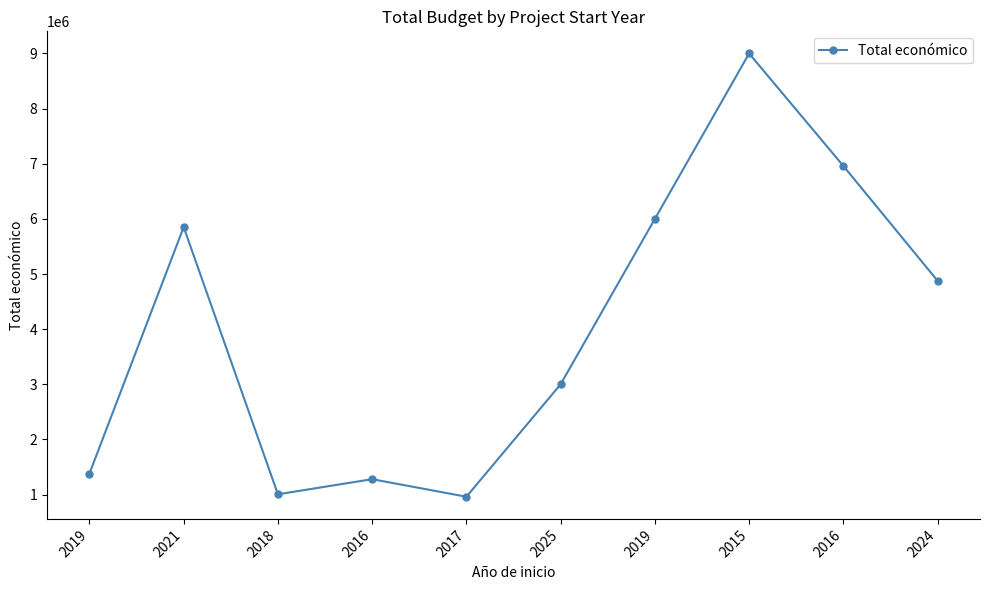

How many lines are shown in the chart?

1